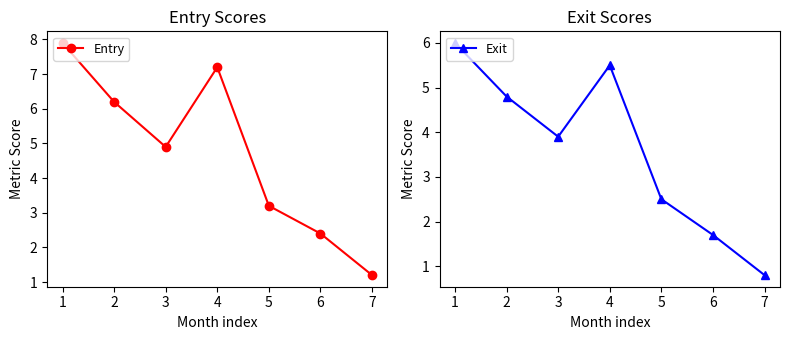

What is the value of the Entry point at the 1st from the left?

7.9